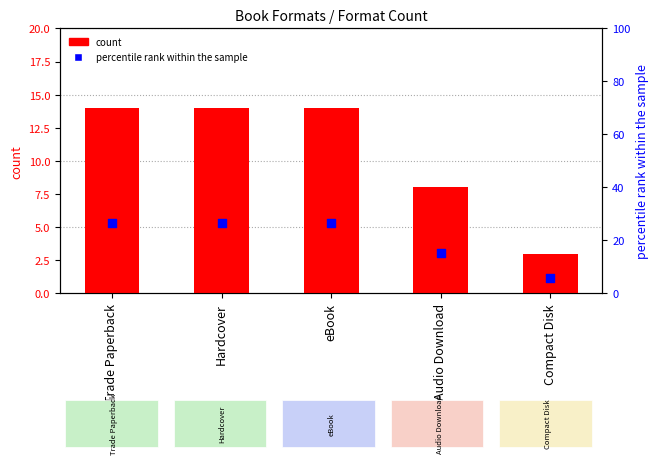

What are all the series names shown in the legend?

count, percentile rank within the sample